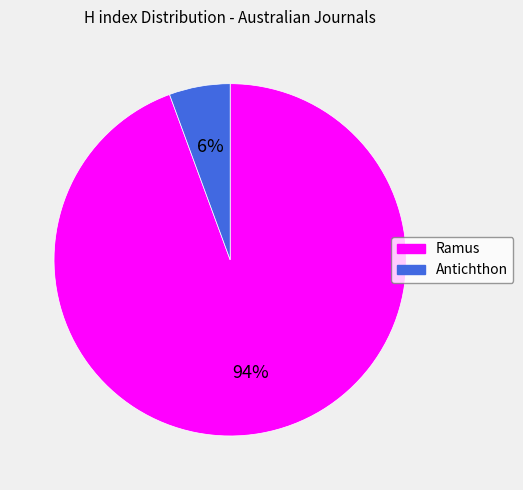

To the nearest percent, what is the average slice percentage?

50%